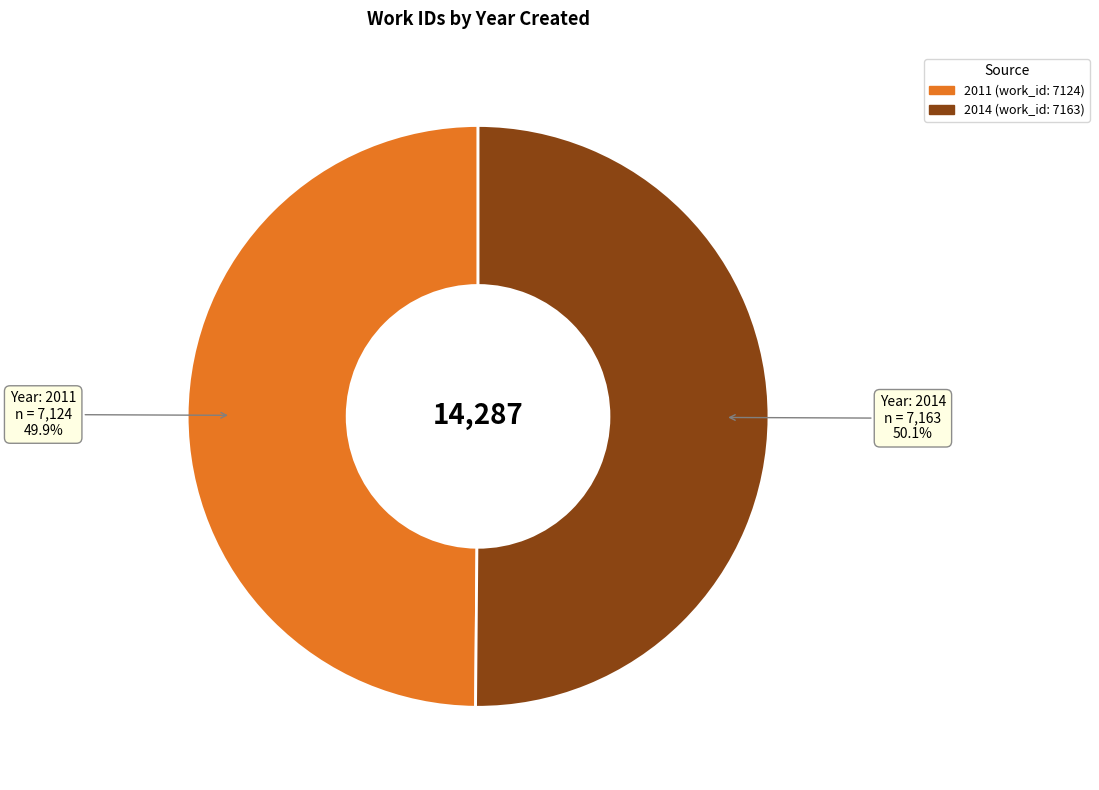

Approximately how many times larger is the value at 2014 (work_id: 7163) compared to 2011 (work_id: 7124)?

1.0